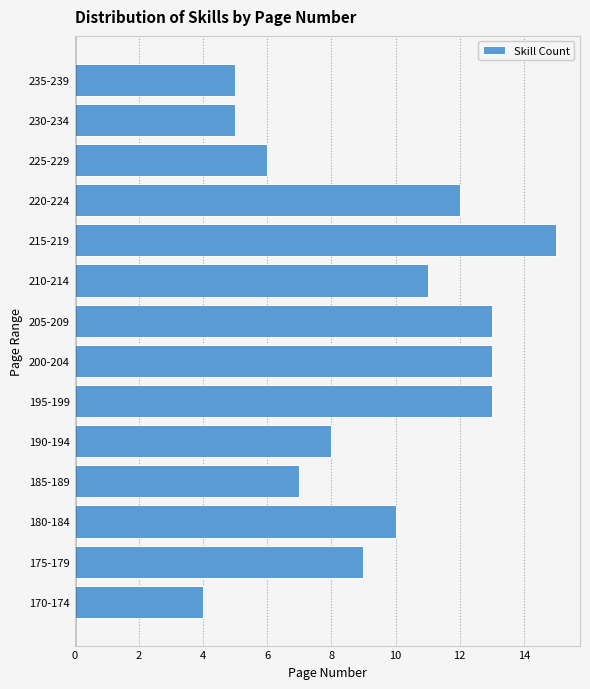

Reading bottom to top, what are all the values shown in this chart?

4	9	10	7	8	13	13	13	11	15	12	6	5	5